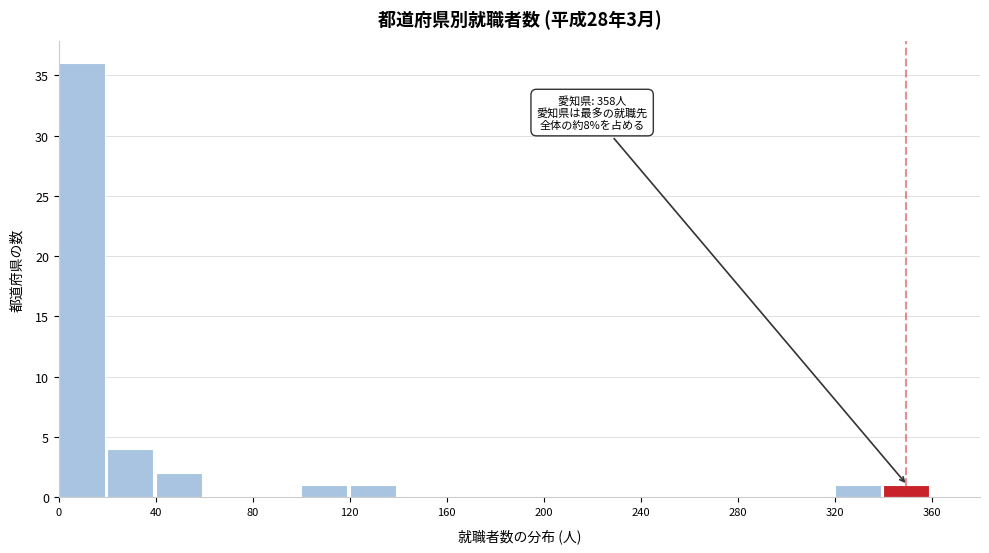

Over which range of the x-axis is the bar tallest?

0 to 20